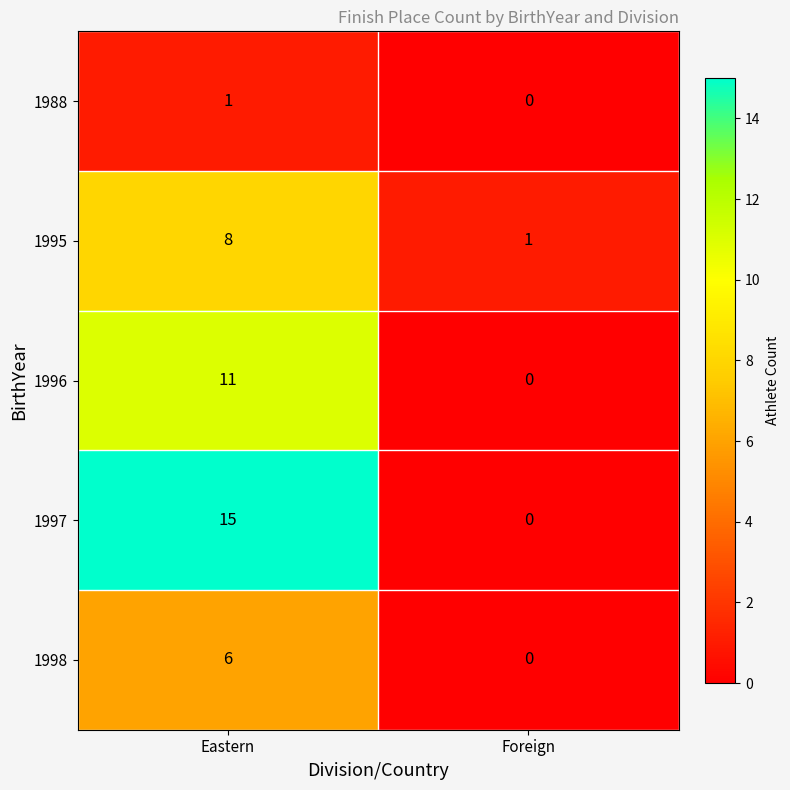

Reading right to left, what are all the values shown in this chart?

1988: 0	1
1995: 1	8
1996: 0	11
1997: 0	15
1998: 0	6